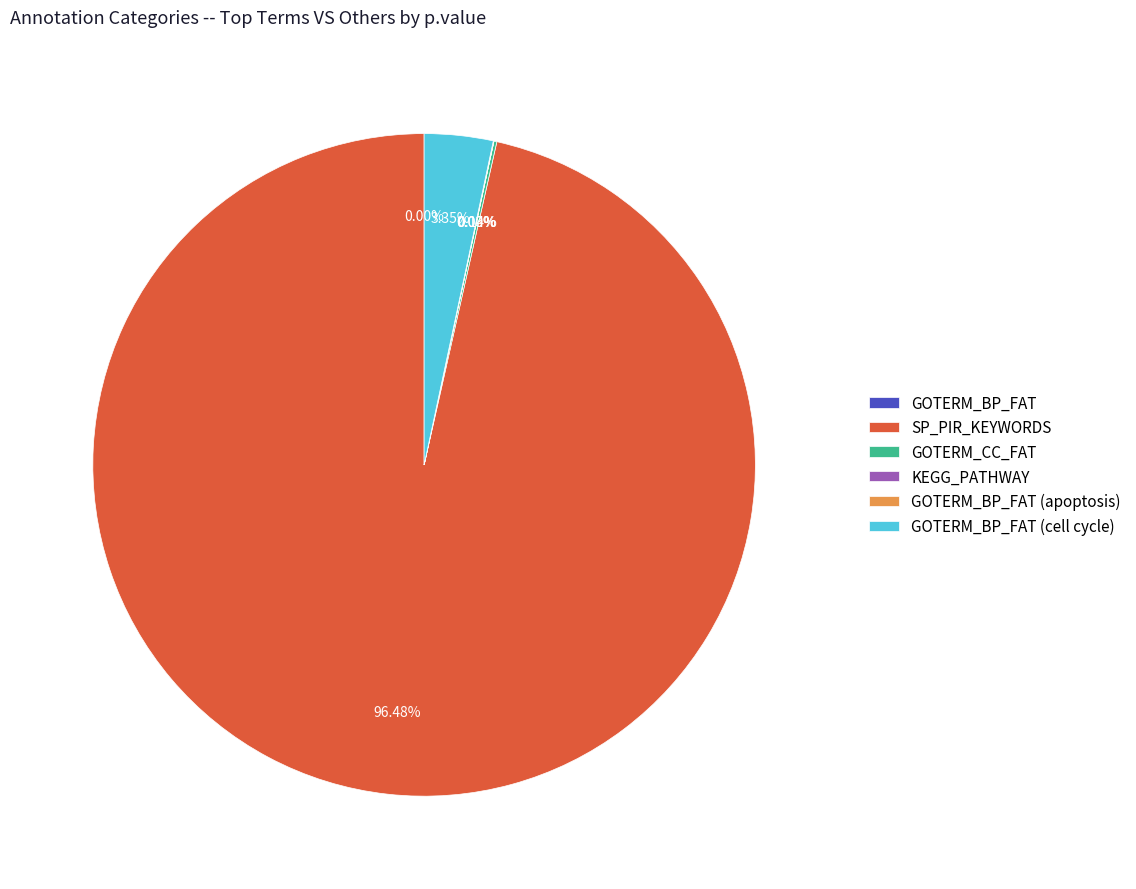

What is the majority slice?

SP_PIR_KEYWORDS